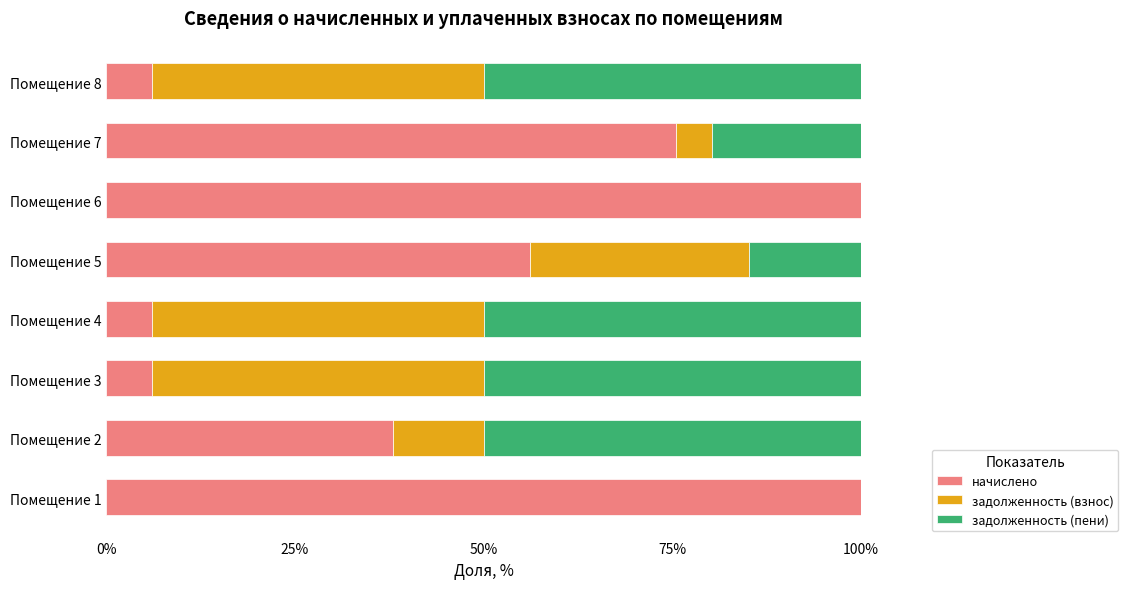

The value of начислено at Помещение 7 is 75.5. True or false?

True